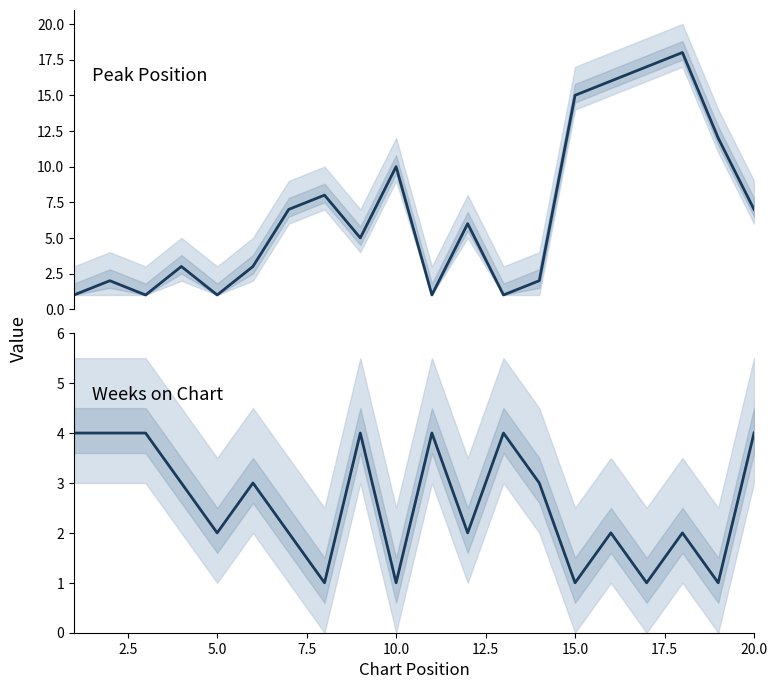

The Weeks on Chart series shows 4 at 2.5. True or false?

True